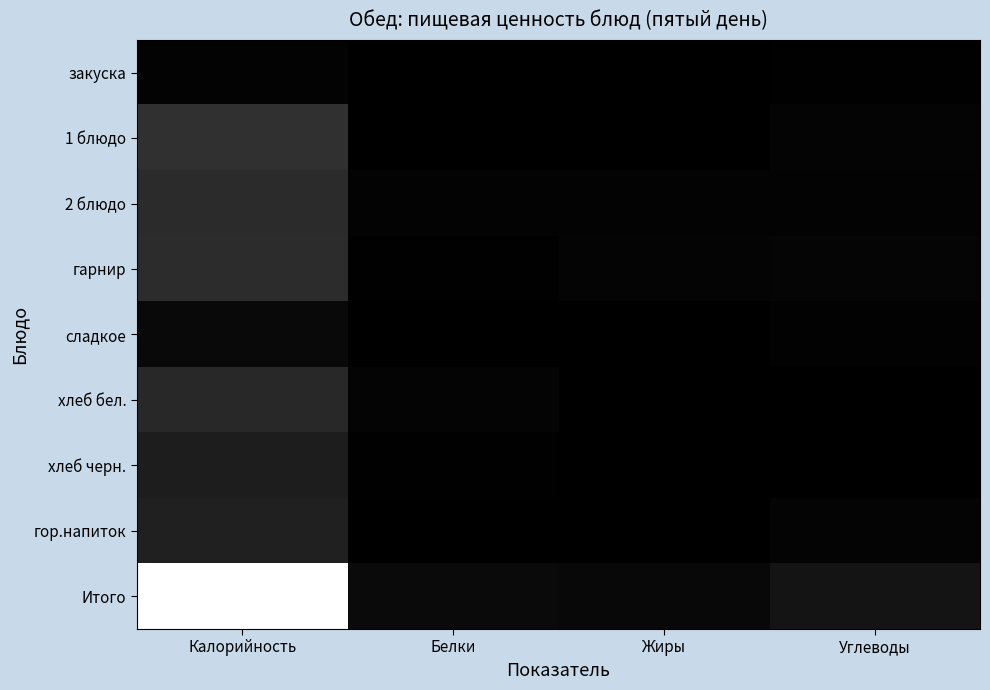

What is the greatest value displayed?

960